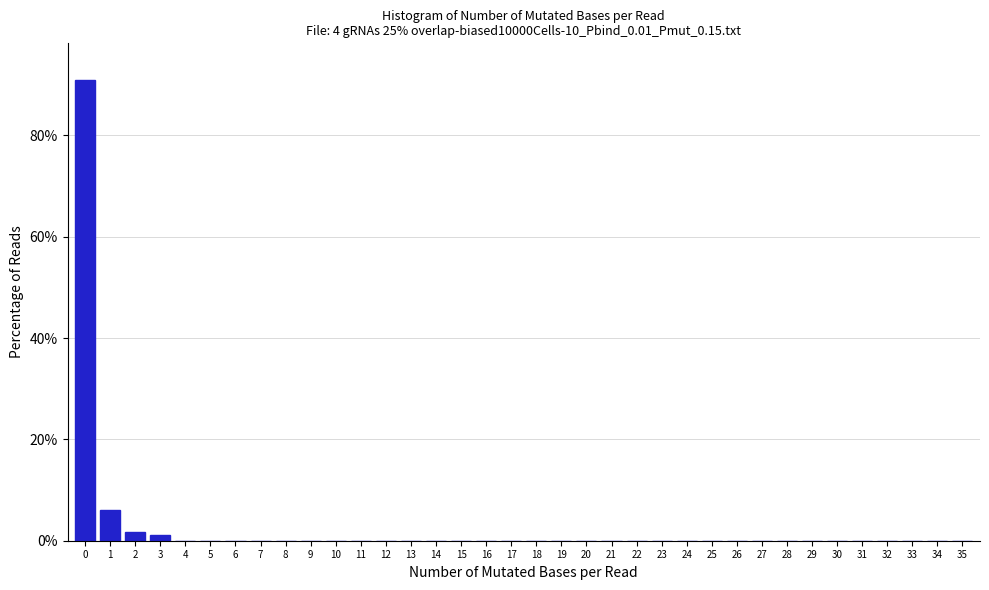

How tall is the bar that spans 0.5 to 1.5 on the x-axis? The values are not printed on the chart, so give them approximately, as read against the axis.

6